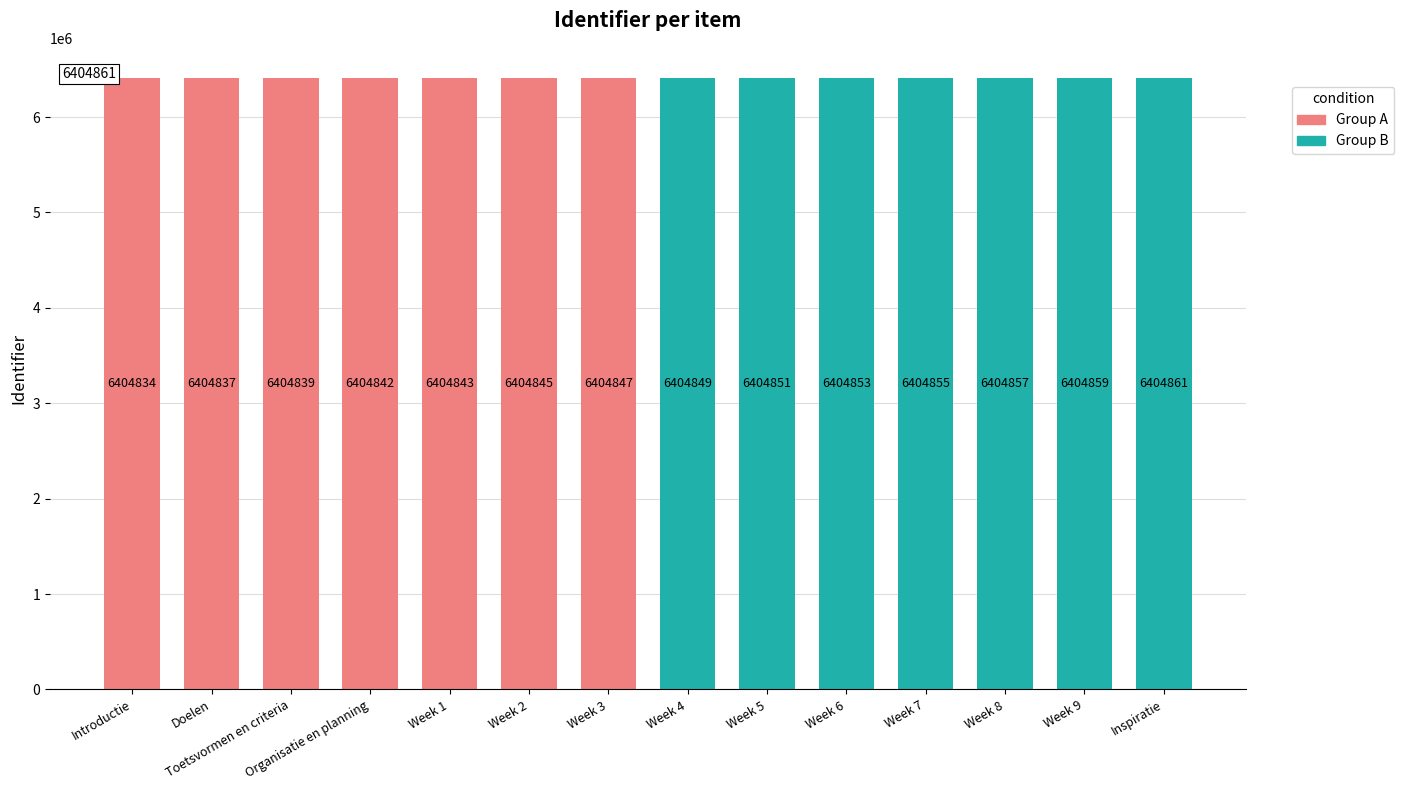

What is the smallest value displayed?

6404834